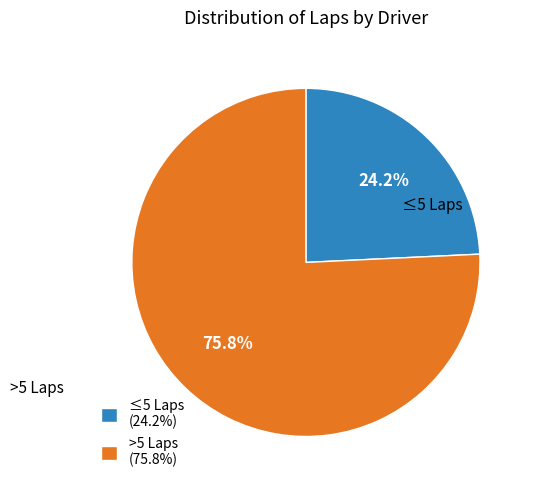

Which category has the smallest portion of the pie?

≤5 Laps (24.2%)